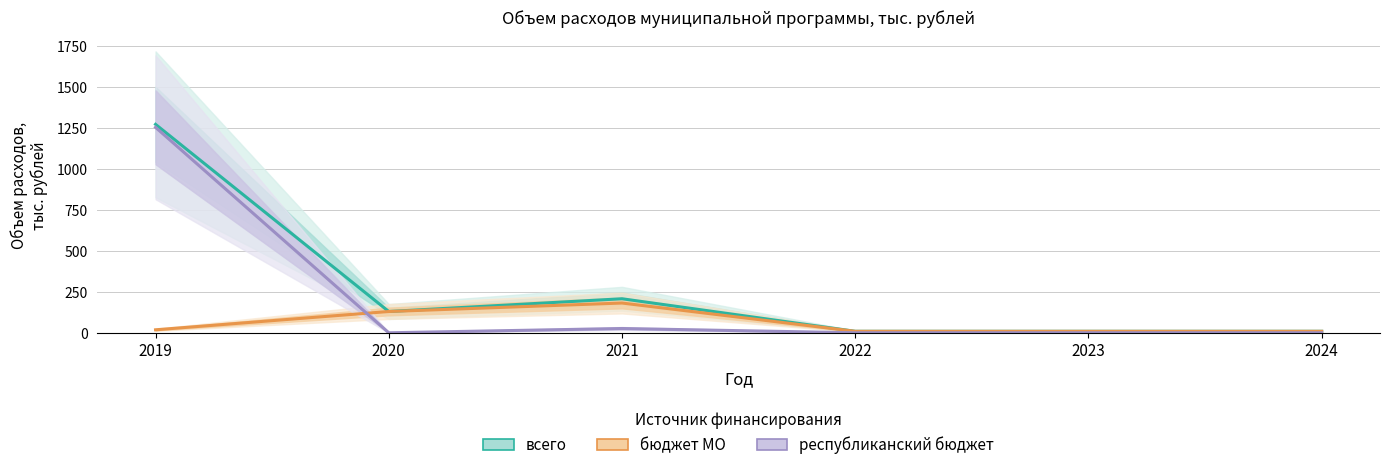

What is the difference between the highest and lowest values at 2022?

9.0